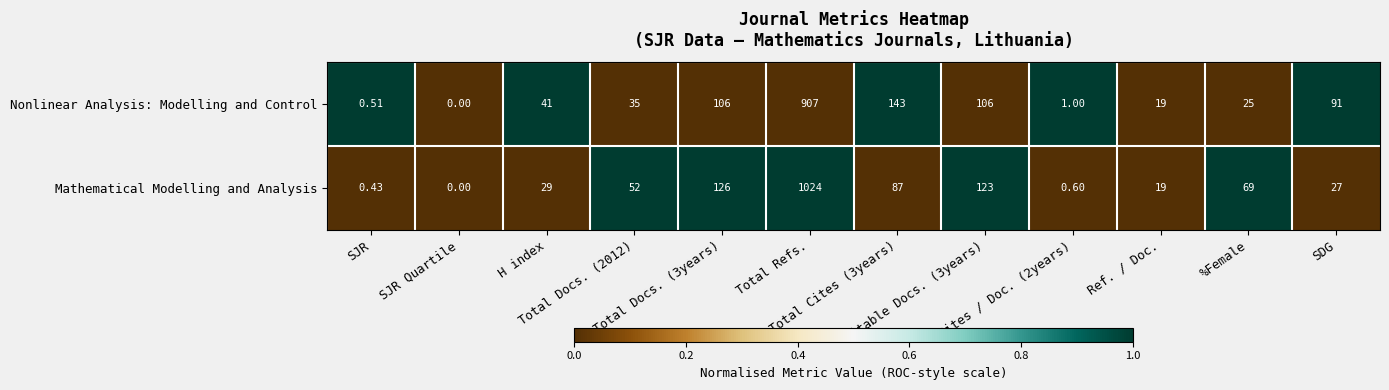

Rank the series by their average value, from lowest to highest.

Nonlinear Analysis: Modelling and Control, Mathematical Modelling and Analysis